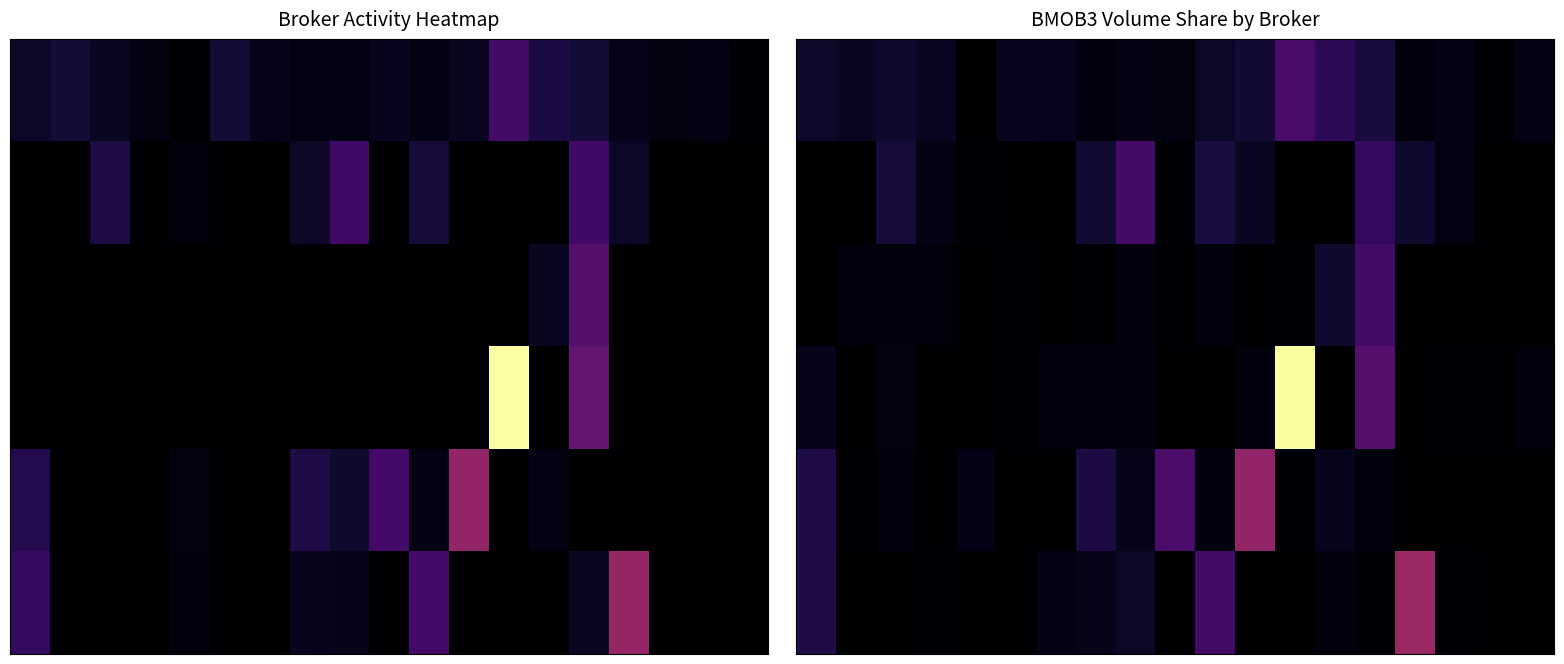

Count the number of categories in the chart.

19